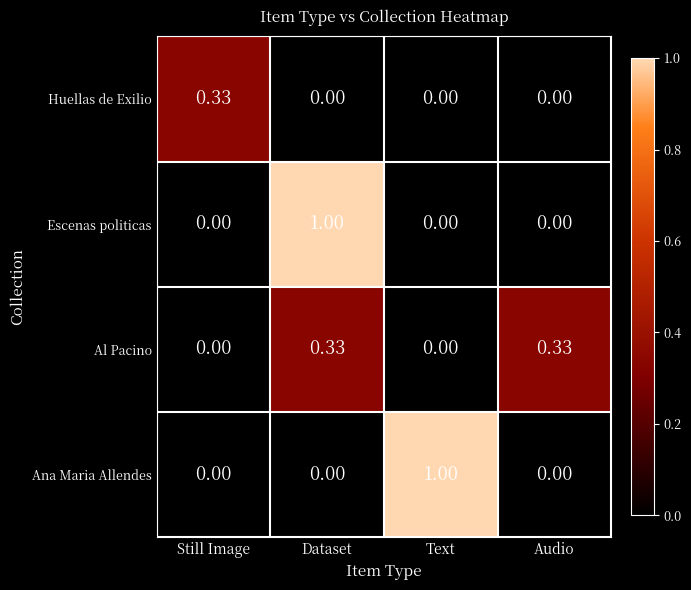

At which category is the sum across all series the highest?

Dataset